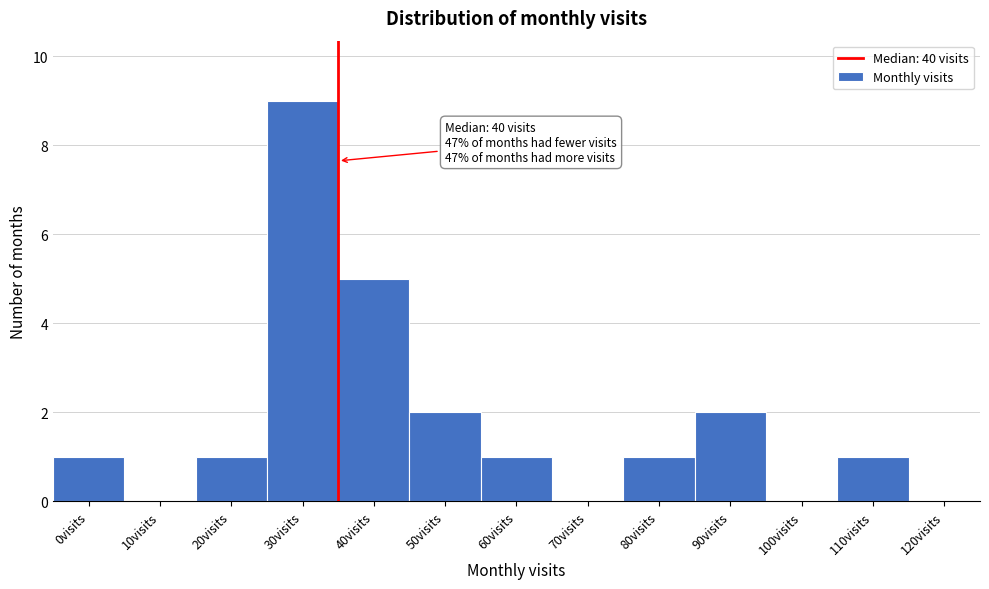

Reading left to right, list all the values displayed in this chart.

0visits=1	10visits=0	20visits=1	30visits=9	40visits=5	50visits=2	60visits=1	70visits=0	80visits=1	90visits=2	100visits=0	110visits=1	120visits=0